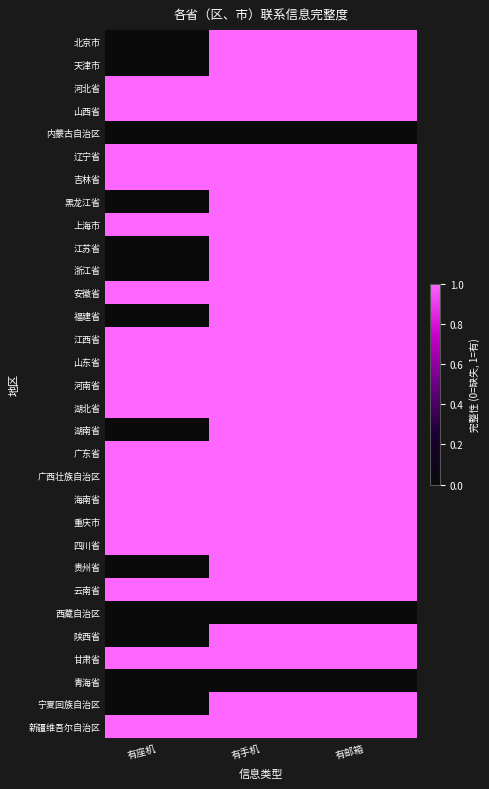

List the series in order of their peak value, highest first.

北京市, 天津市, 河北省, 山西省, 辽宁省, 吉林省, 黑龙江省, 上海市, 江苏省, 浙江省, 安徽省, 福建省, 江西省, 山东省, 河南省, 湖北省, 湖南省, 广东省, 广西壮族自治区, 海南省, 重庆市, 四川省, 贵州省, 云南省, 陕西省, 甘肃省, 宁夏回族自治区, 新疆维吾尔自治区, 内蒙古自治区, 西藏自治区, 青海省